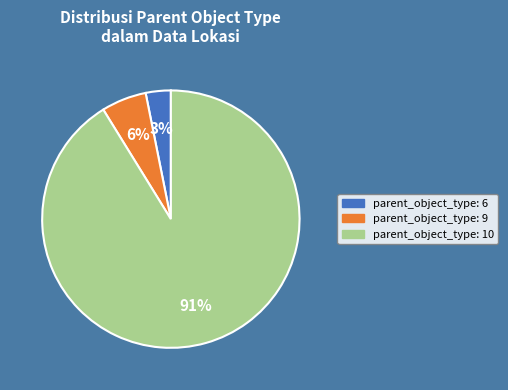

To the nearest percent, what is the average slice percentage?

33%